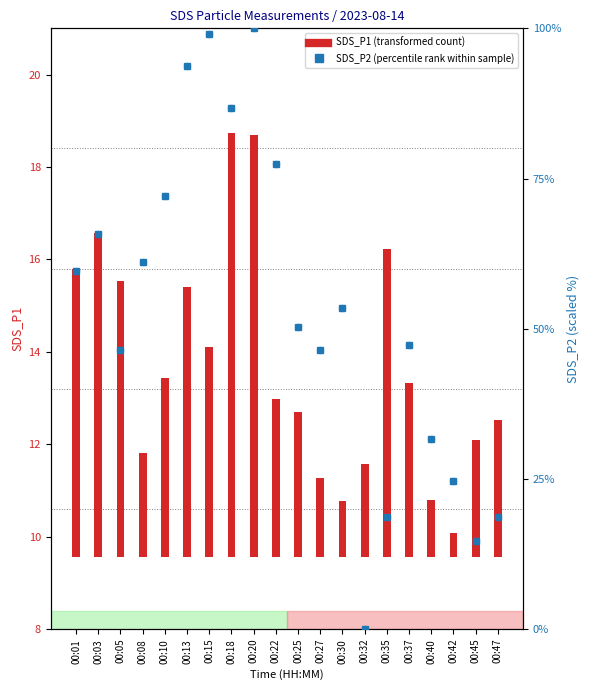

Which series has the largest total across all categories?

SDS_P2